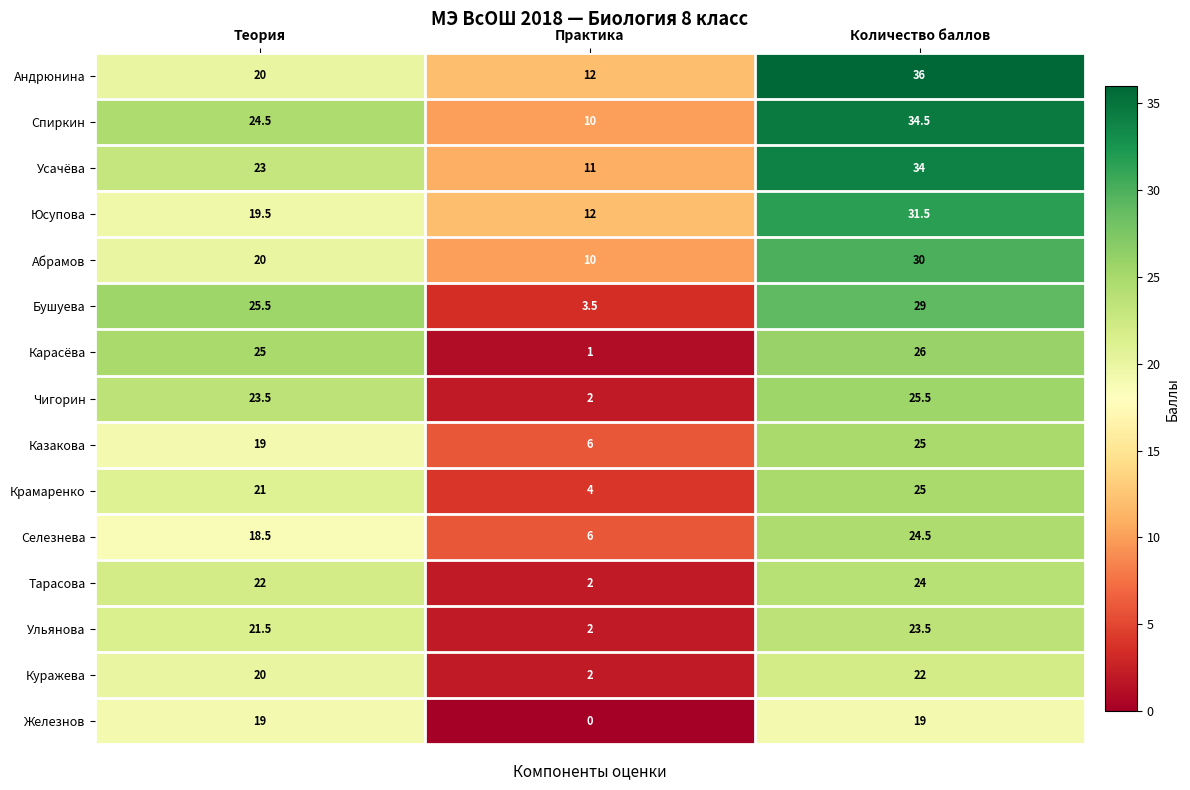

At which label does Селезнева reach its minimum?

Практика